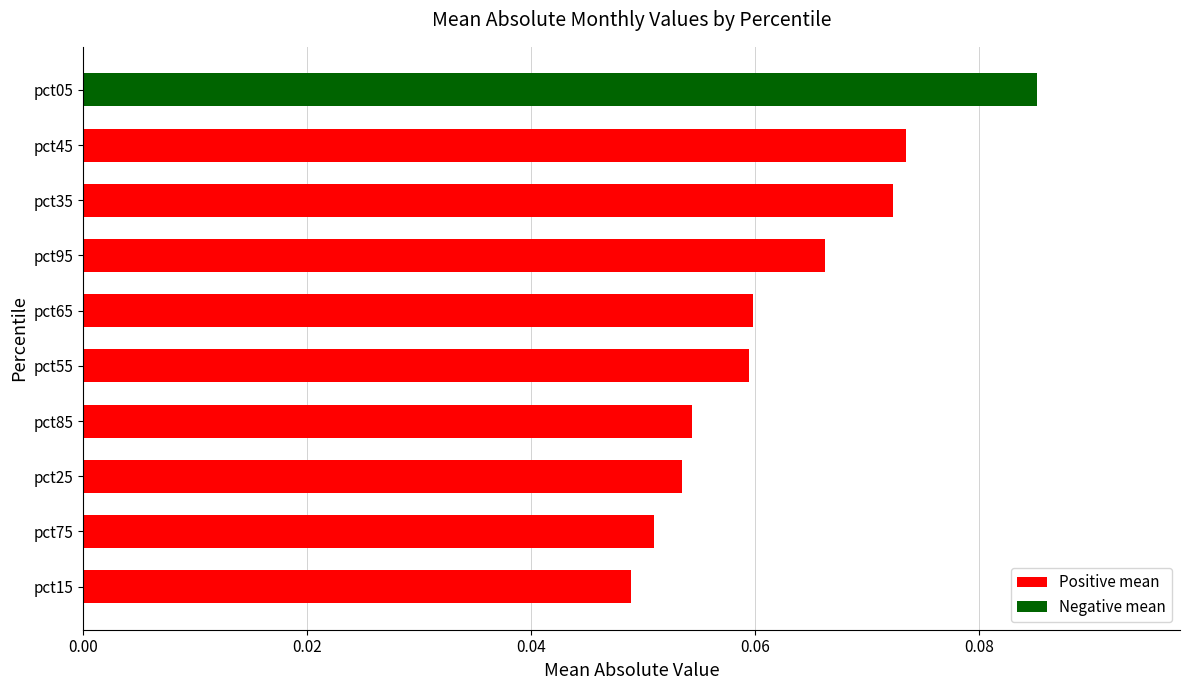

At which category does the chart reach its peak across all series?

pct05